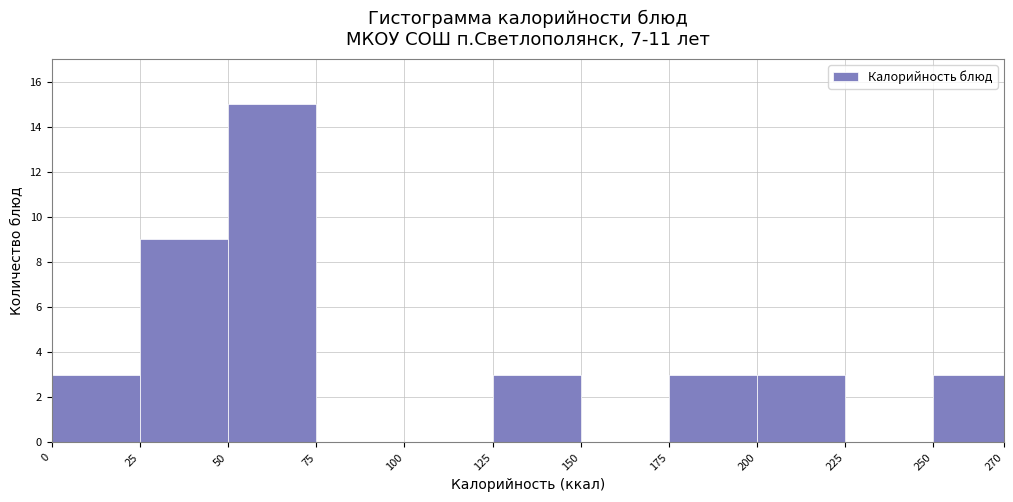

Which range on the x-axis has the tallest bar?

50 to 75